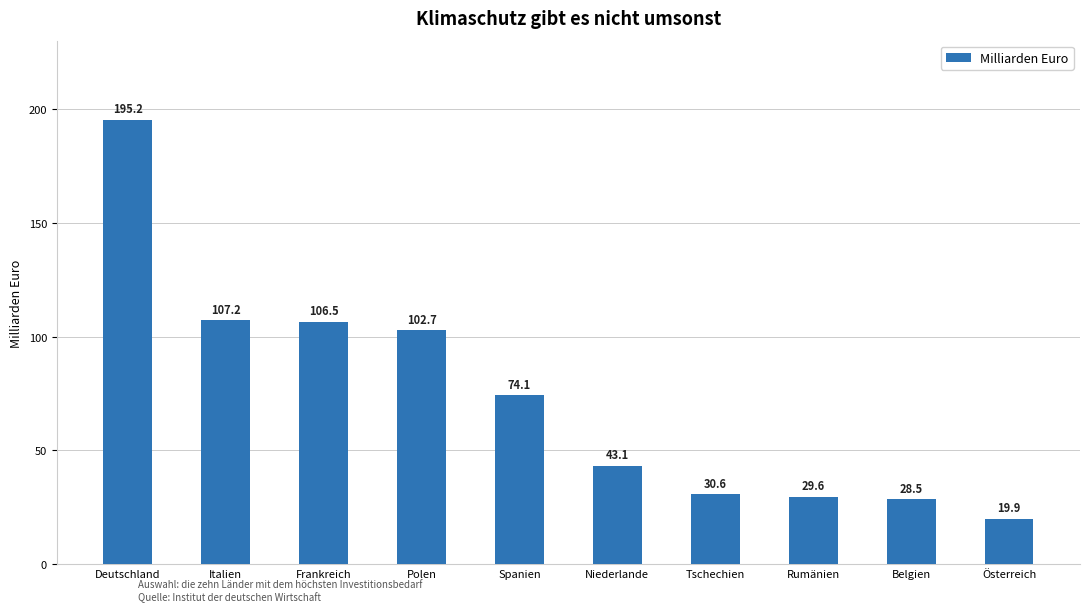

Where does the data first go above 74?

Deutschland